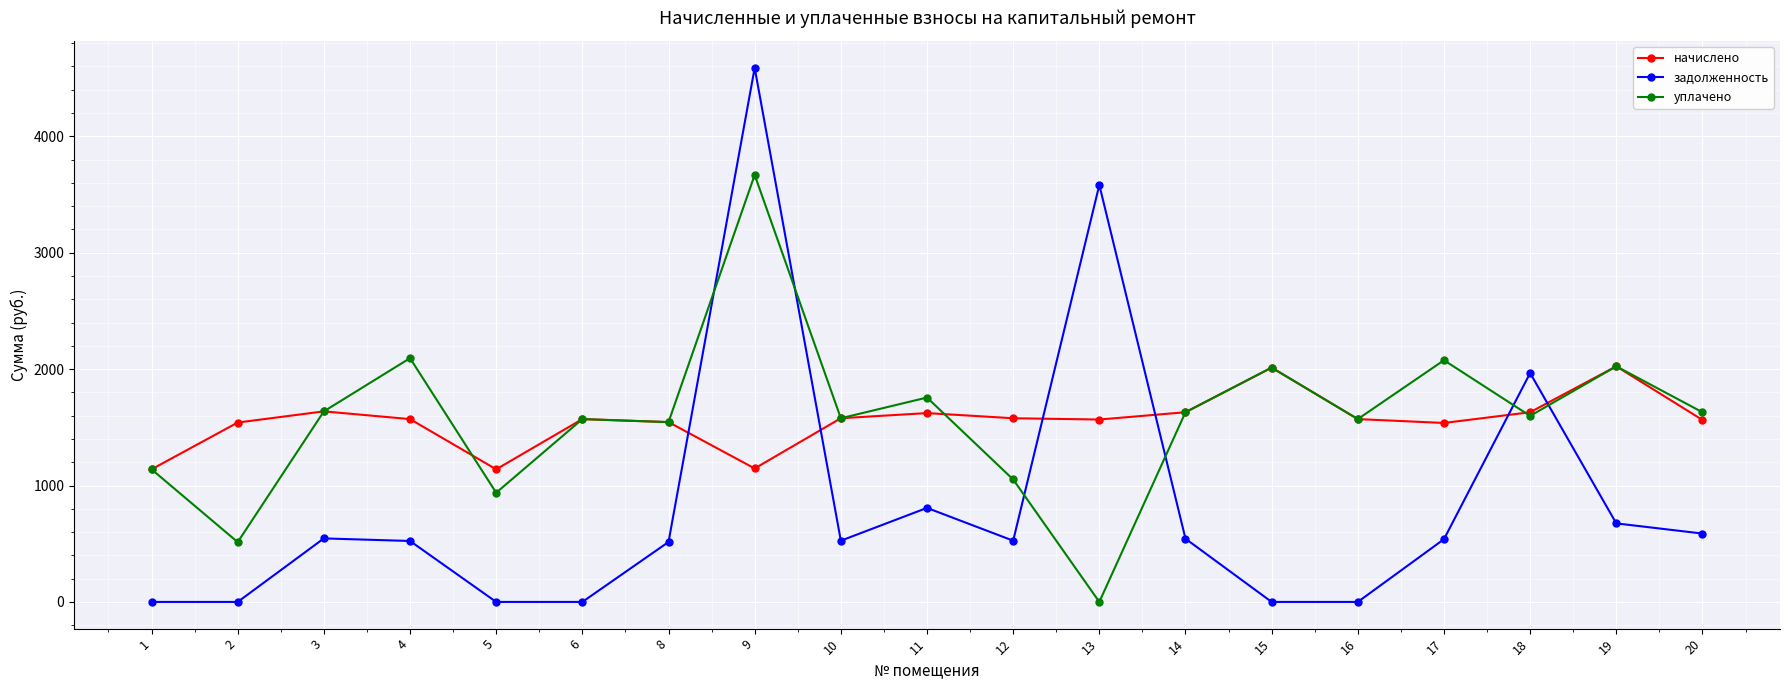

At which label is задолженность closest to 2294?

18